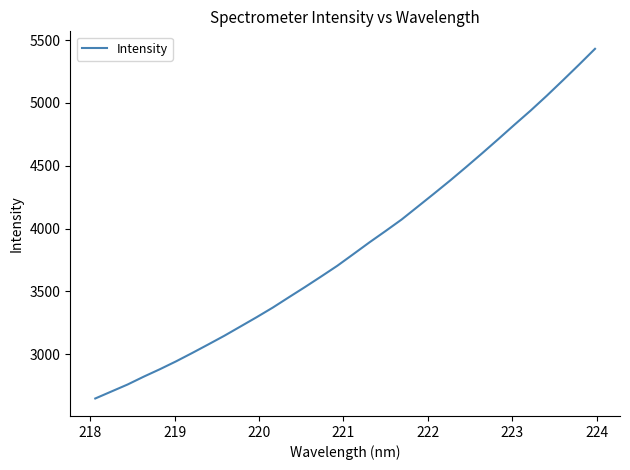

What is the greatest value displayed?

5430.9